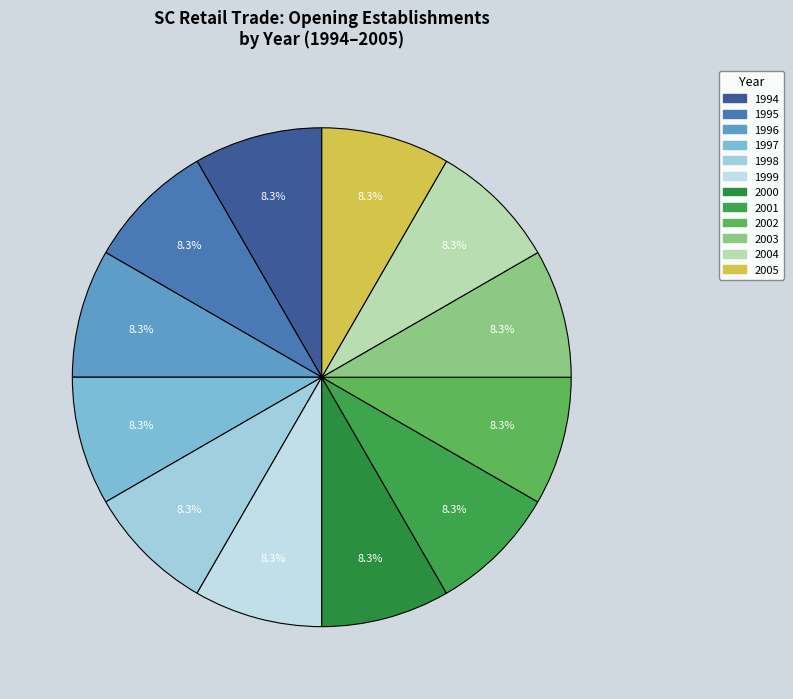

Which slice is the largest?

1994